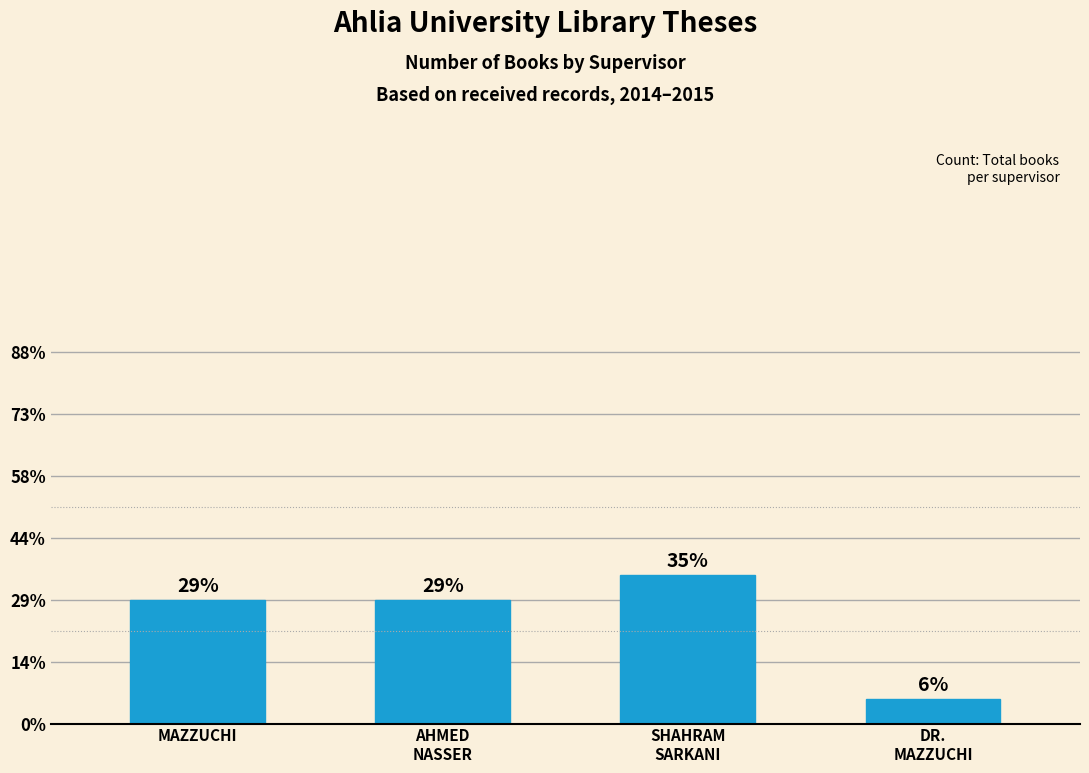

The value at SHAHRAM
SARKANI is 19. True or false?

False